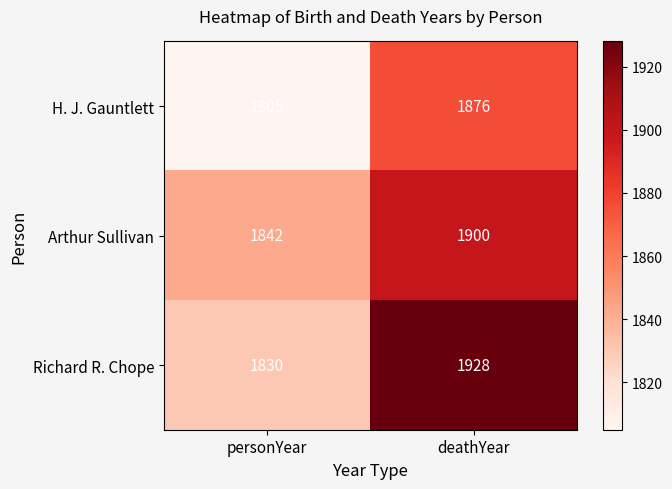

Read the Arthur Sullivan value at deathYear, to the nearest 10.

1900